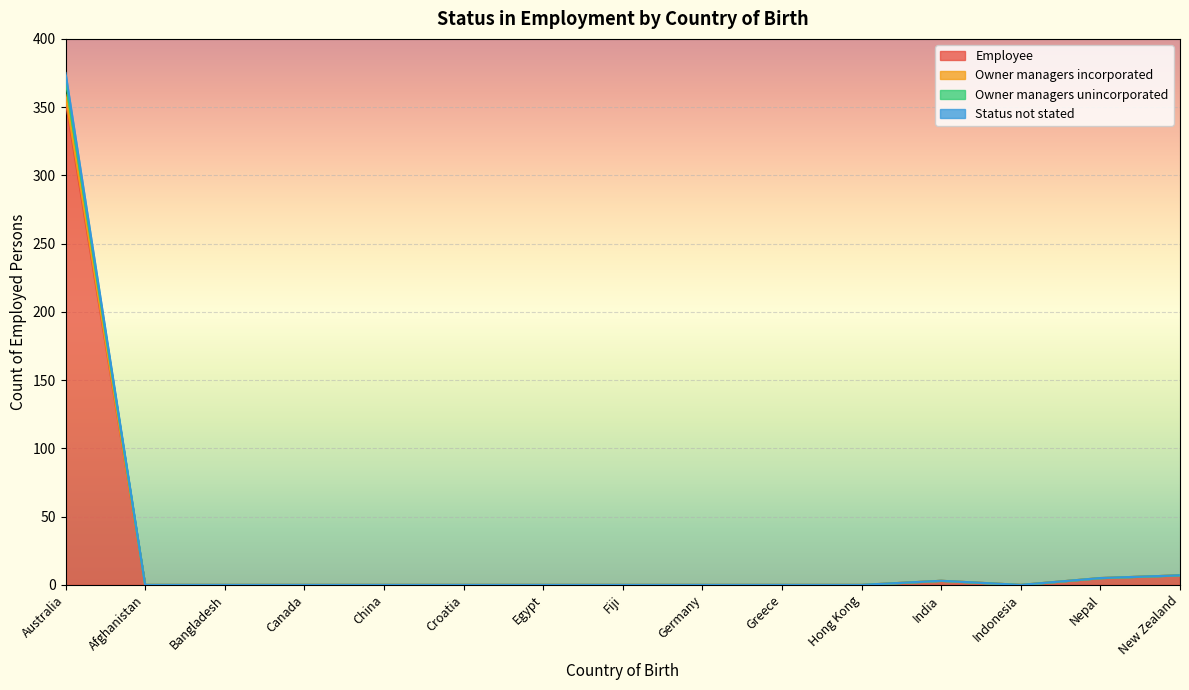

The value of Employee at Australia is 200. True or false?

False